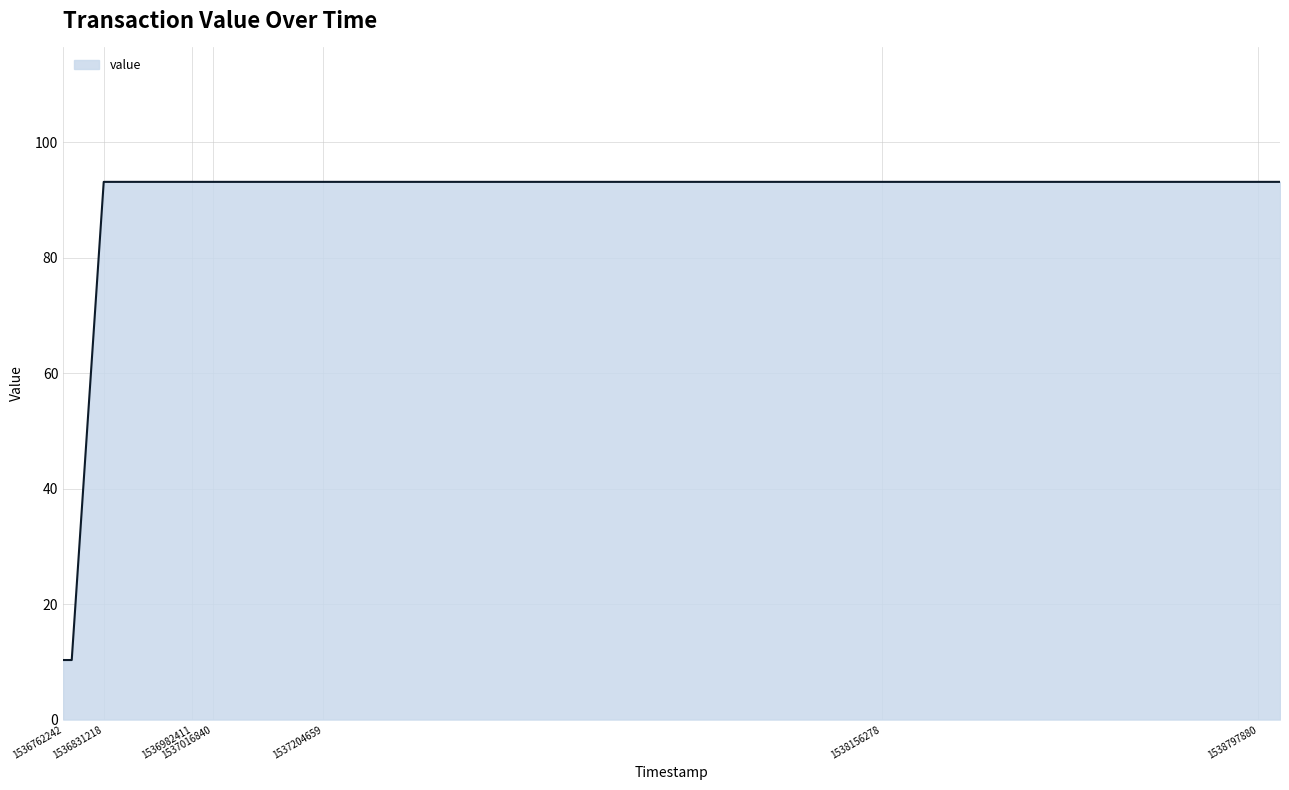

What is the difference between the maximum and minimum values?

82.8